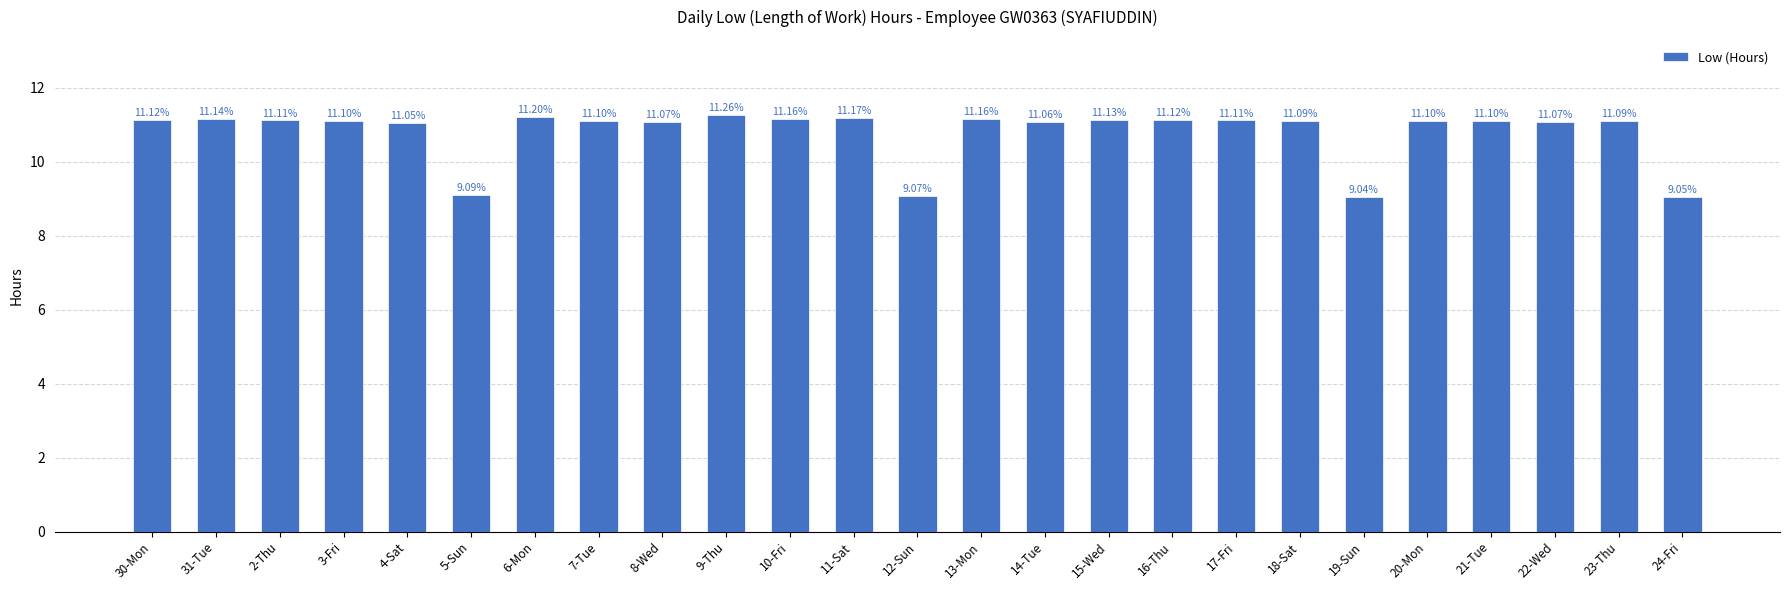

The chart shows a value of 19.7 at 7-Tue. True or false?

False